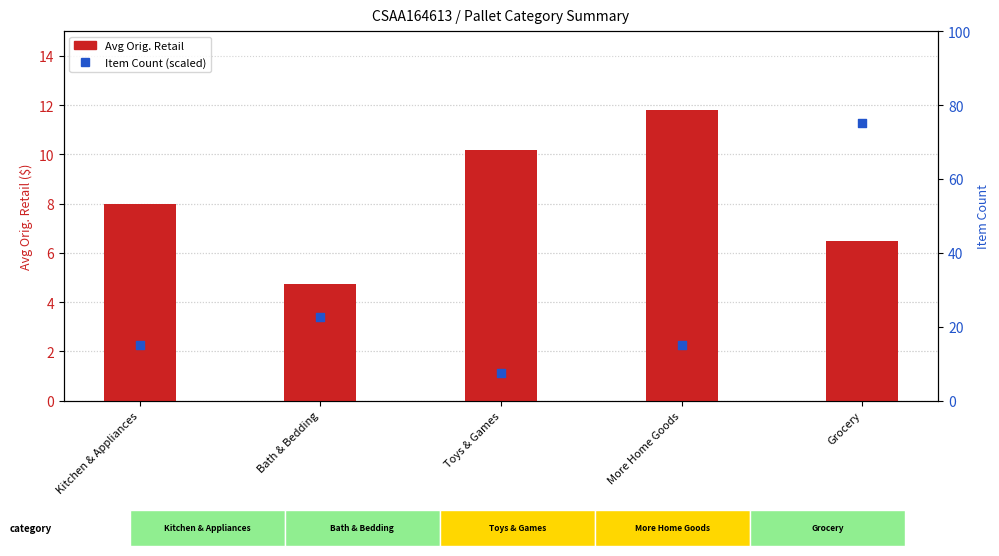

What are all the series names shown in the legend?

Avg Orig. Retail, Item Count (scaled)